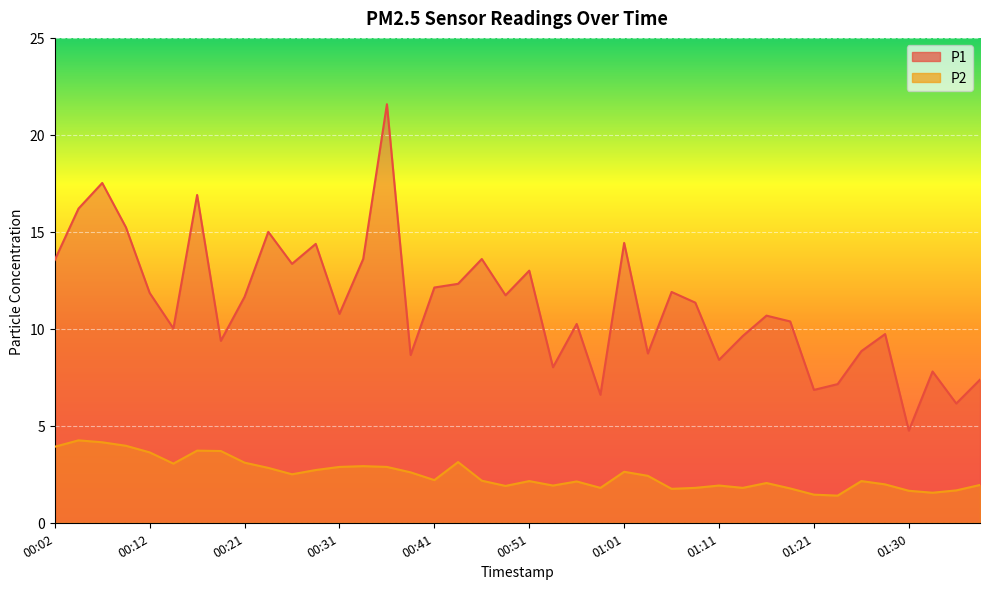

What is the label of the 28th point from the right?

00:31